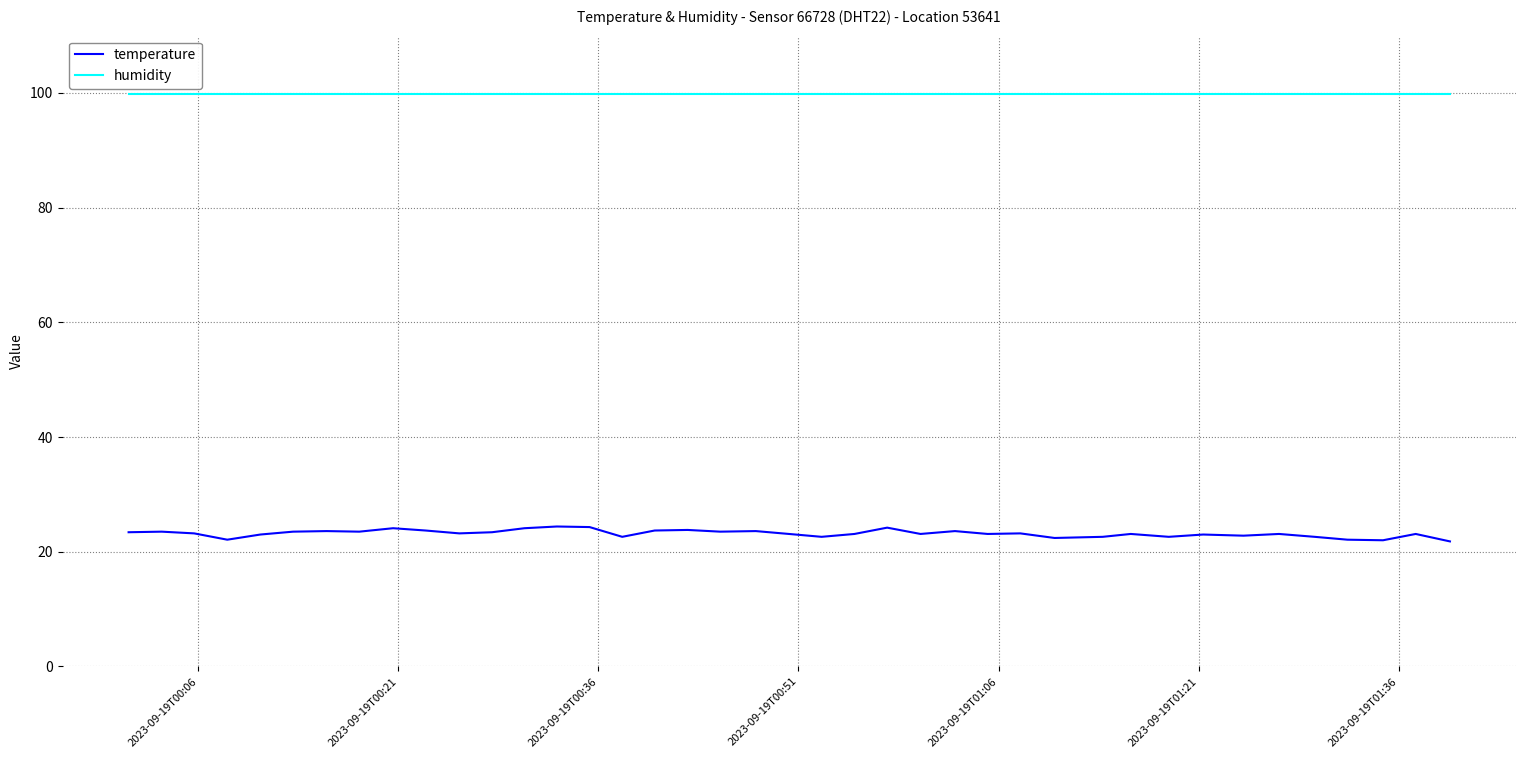

What is the smallest value displayed?

21.8